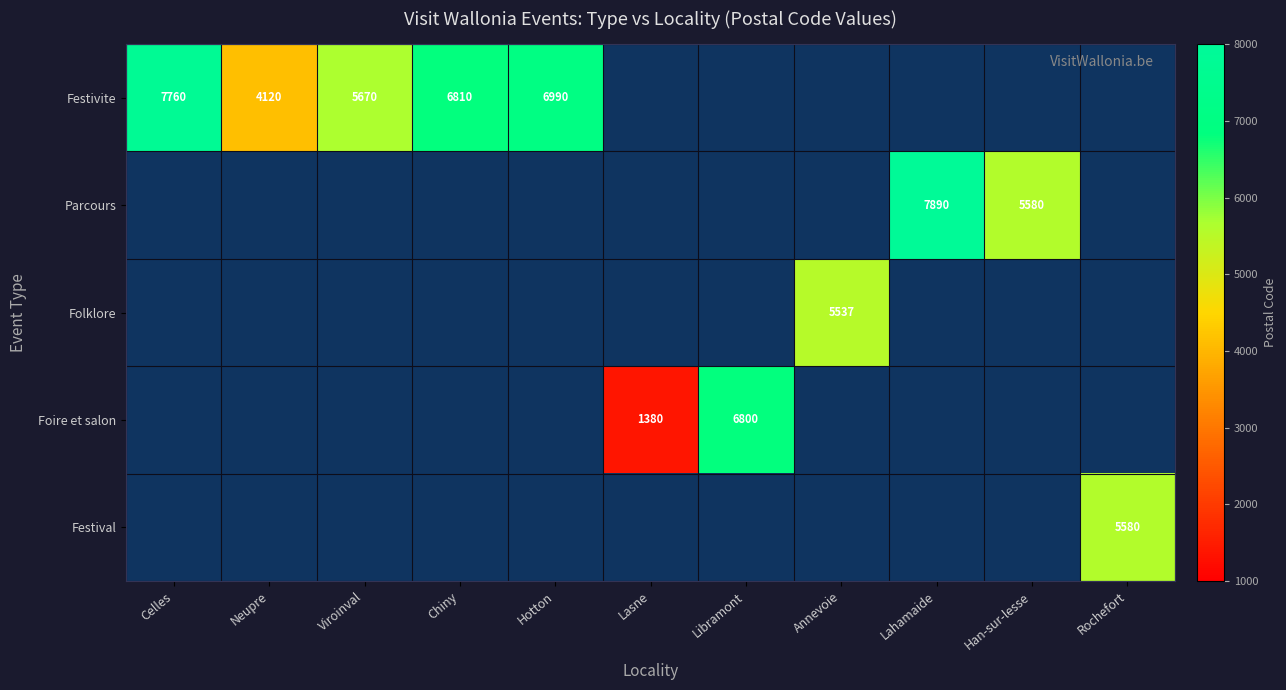

True or false: Festivite has a value of 5670 at Viroinval.

True